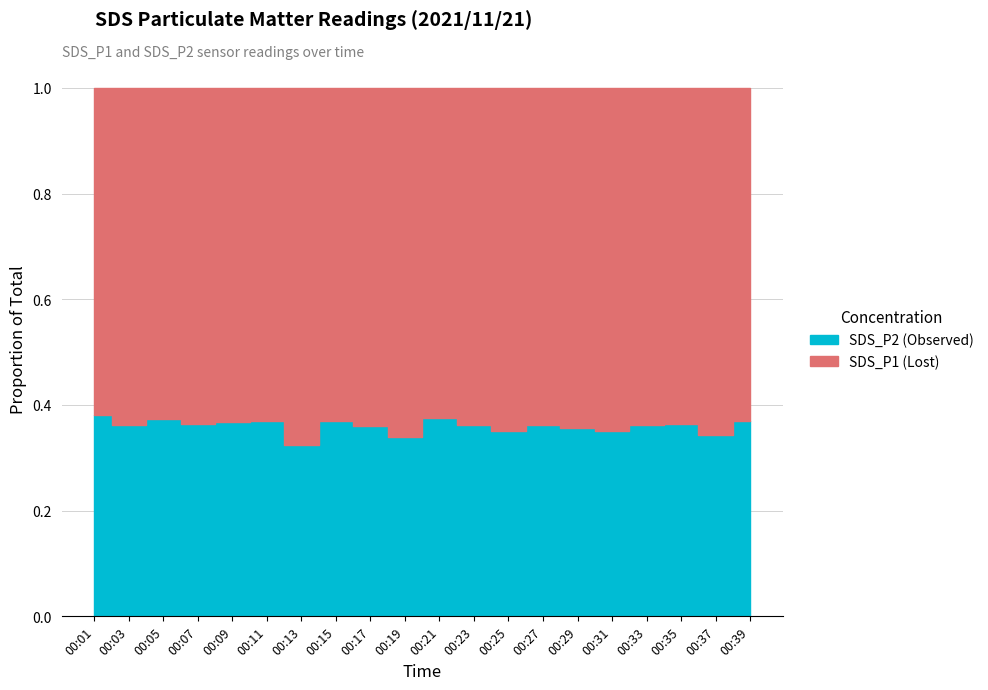

True or false: SDS_P2 and SDS_P1 intersect in this chart.

False